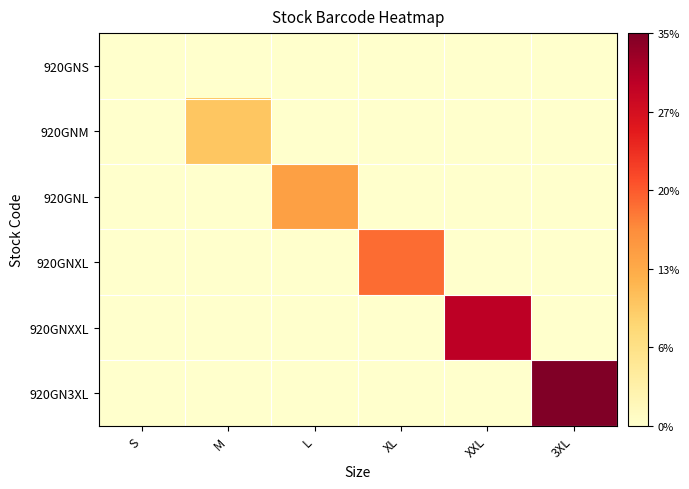

Which series has the largest total across all categories?

920GN3XL